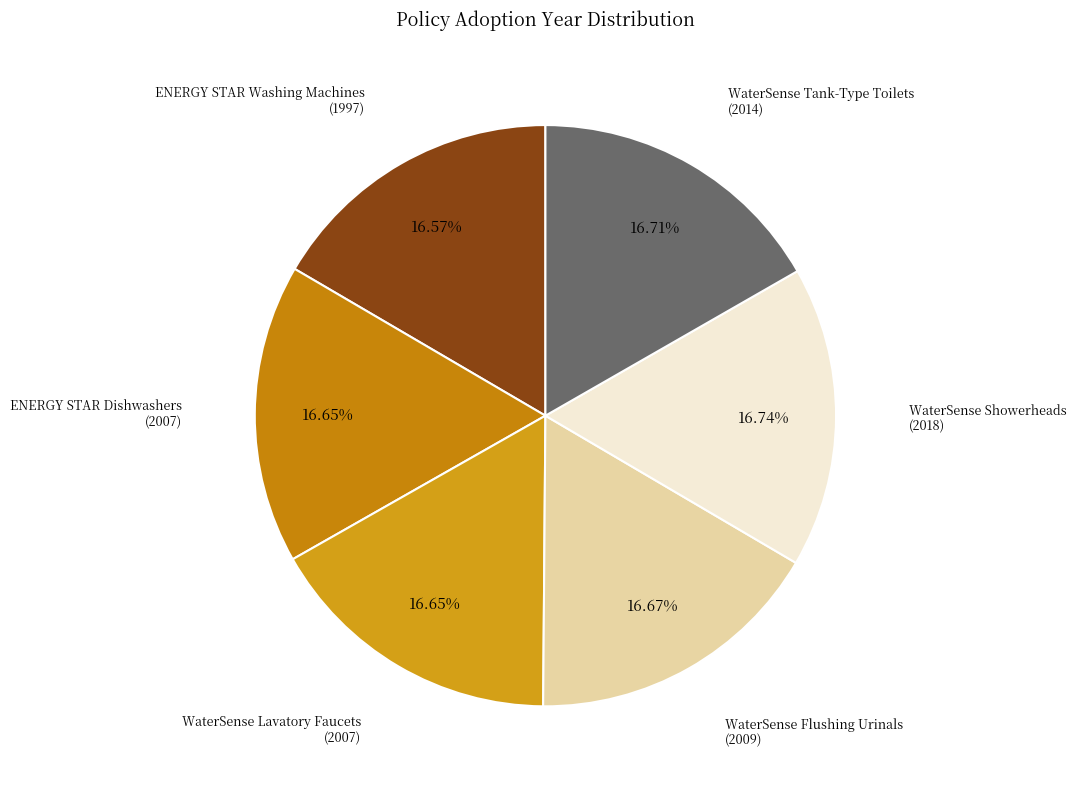

Approximately how many times larger is the value at WaterSense Tank-Type Toilets compared to ENERGY STAR Dishwashers?

1.0